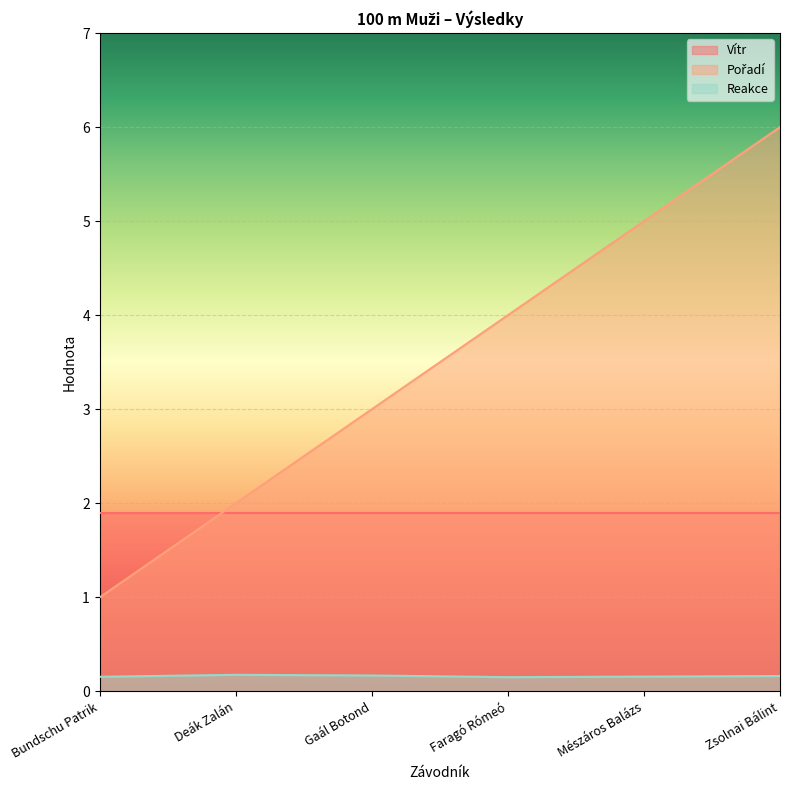

How many lines are shown in the chart?

3